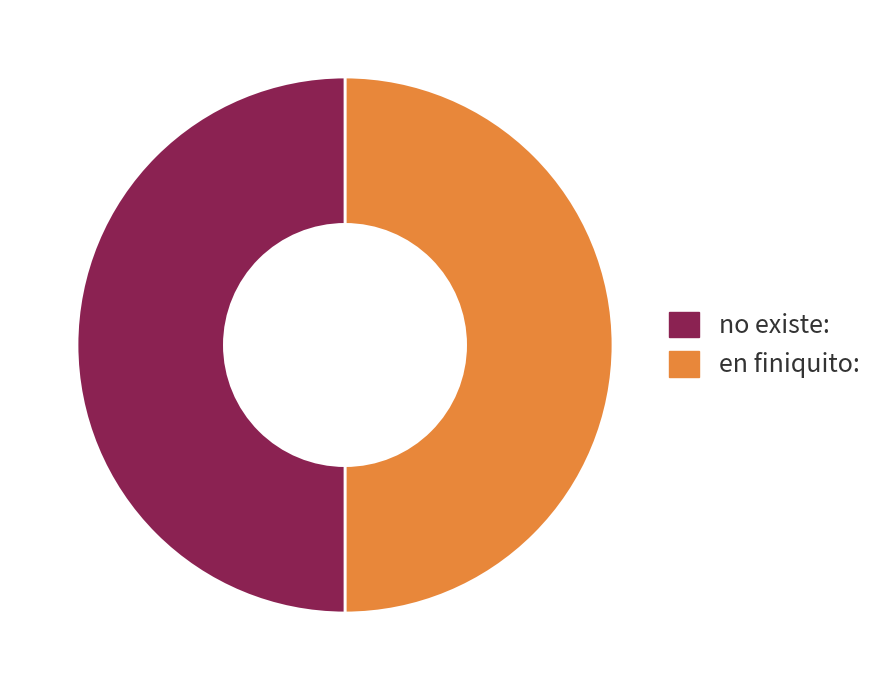

Is the sum of no existe: and en finiquito: greater than half?

Yes